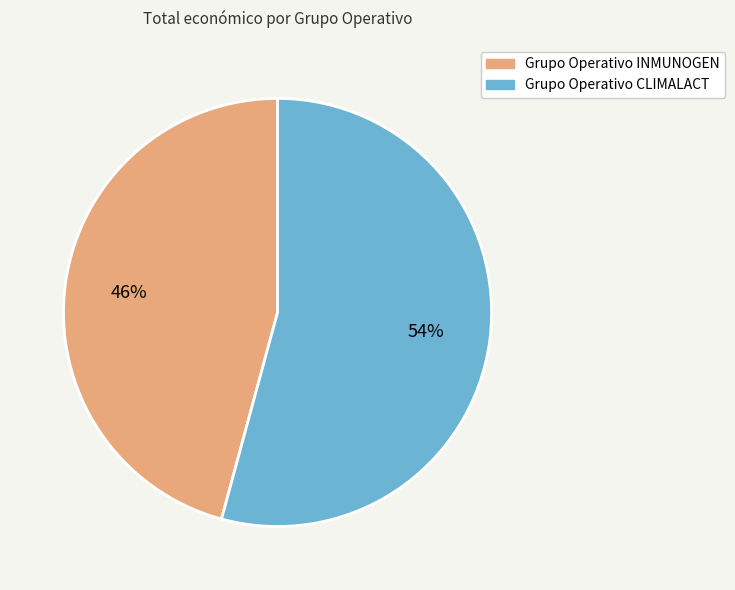

How many slices are in this pie chart?

2